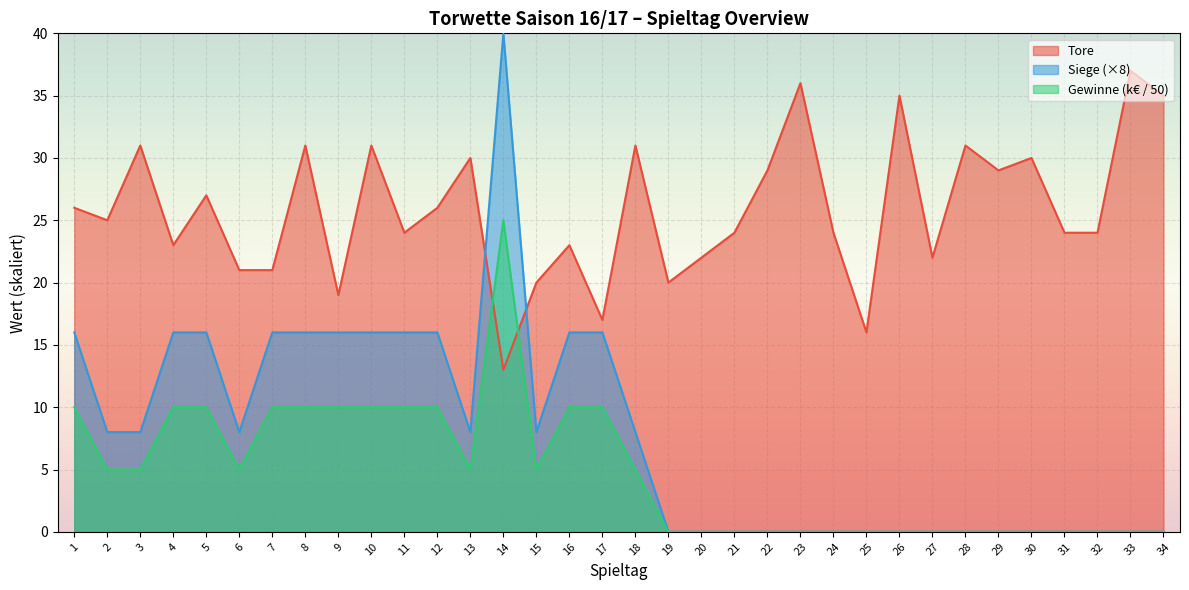

What are all the series names shown in the legend?

Tore, Siege (×8), Gewinne (k€ / 50)